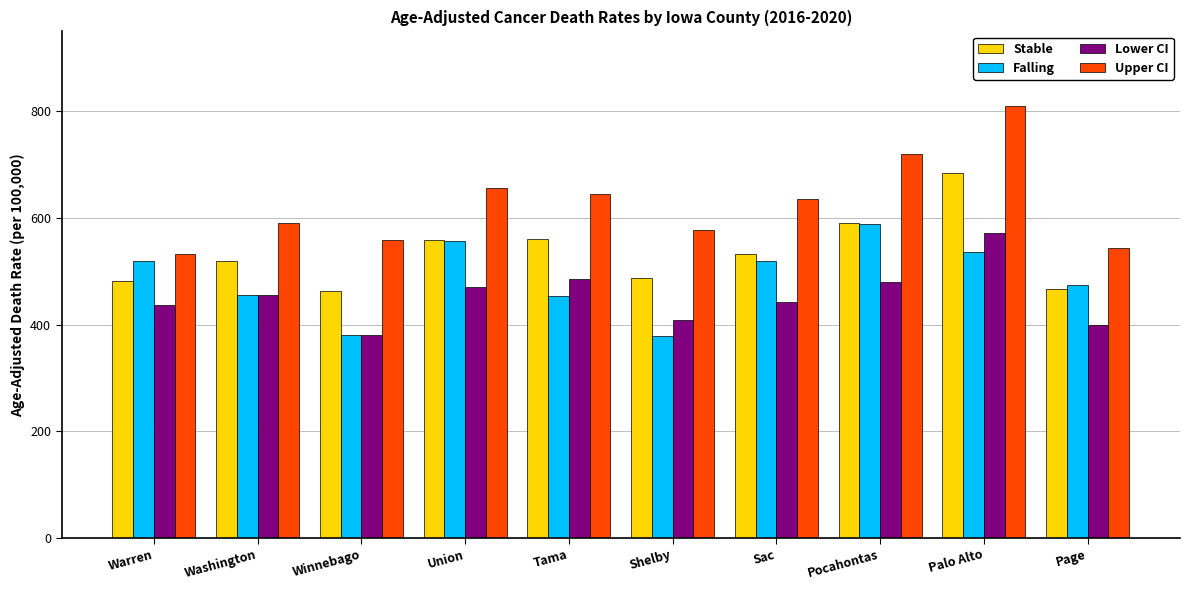

What is the greatest value displayed?

810.5